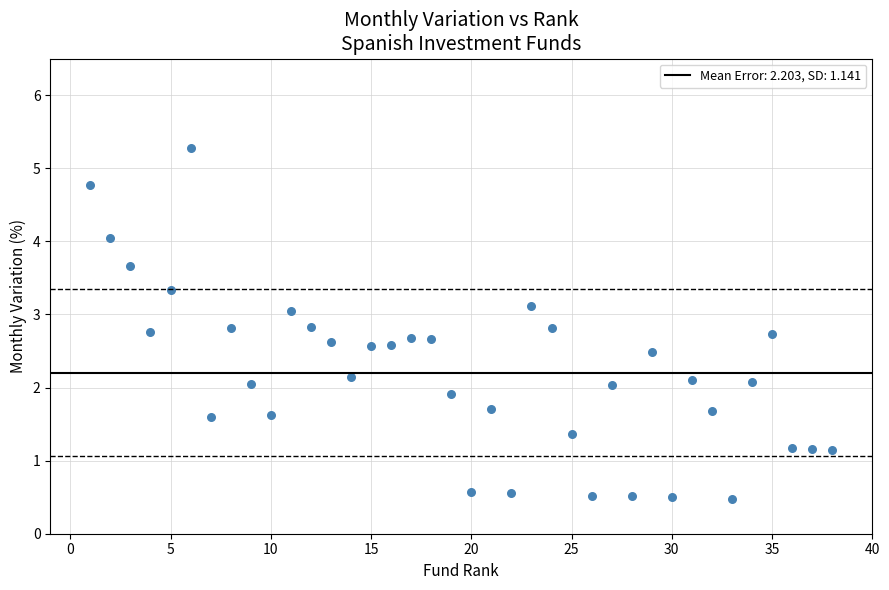

What is the range of X values (max minus min)?

37.0